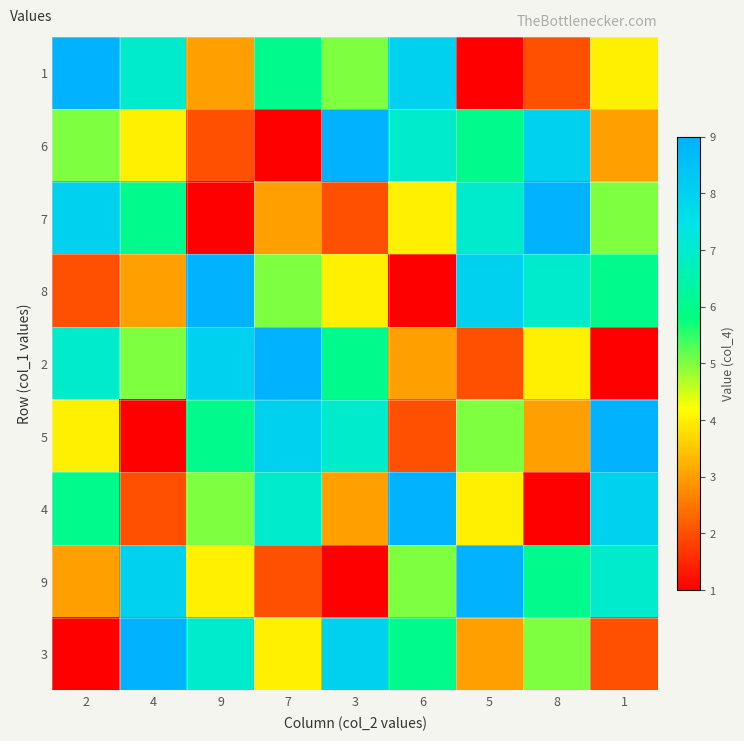

What is the total value across all series at 3?

45